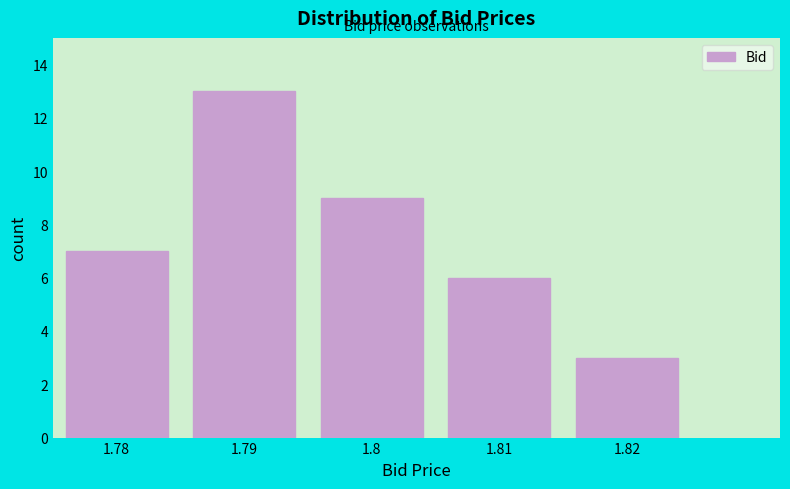

Reading right to left, extract all data points from this chart.

1.82=3	1.81=6	1.8=9	1.79=13	1.78=7